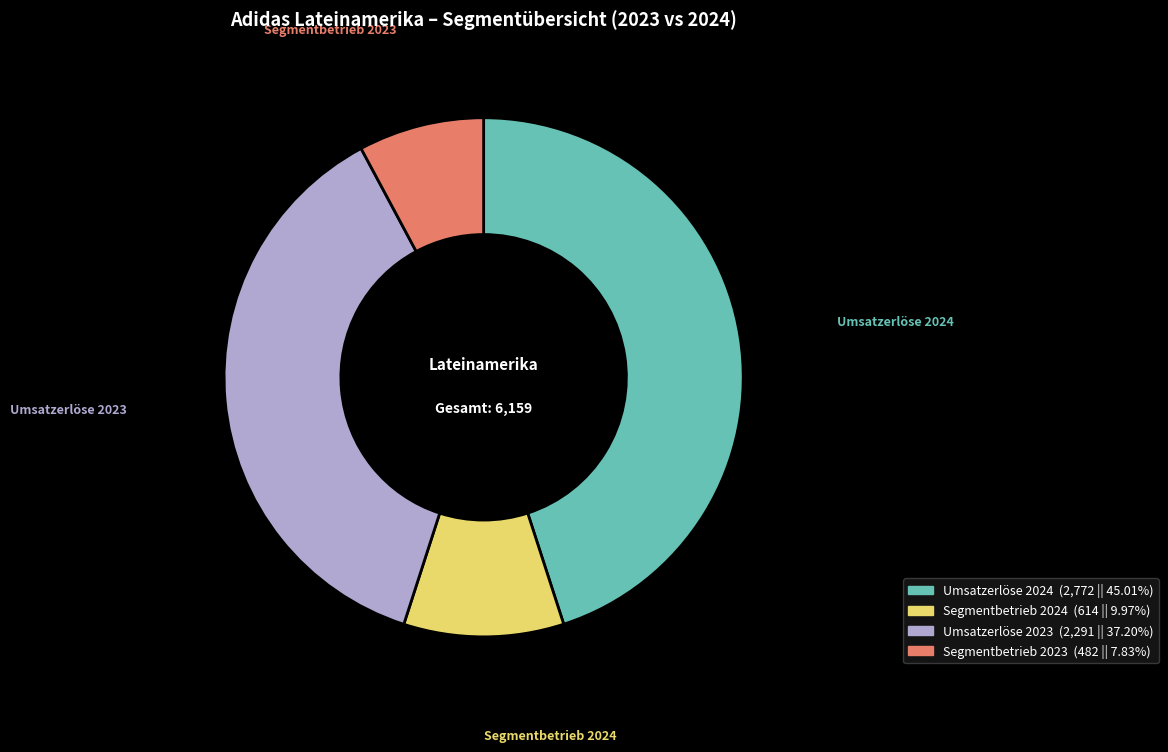

Is the sum of Segmentbetrieb 2024 and Segmentbetrieb 2023 greater than half?

No